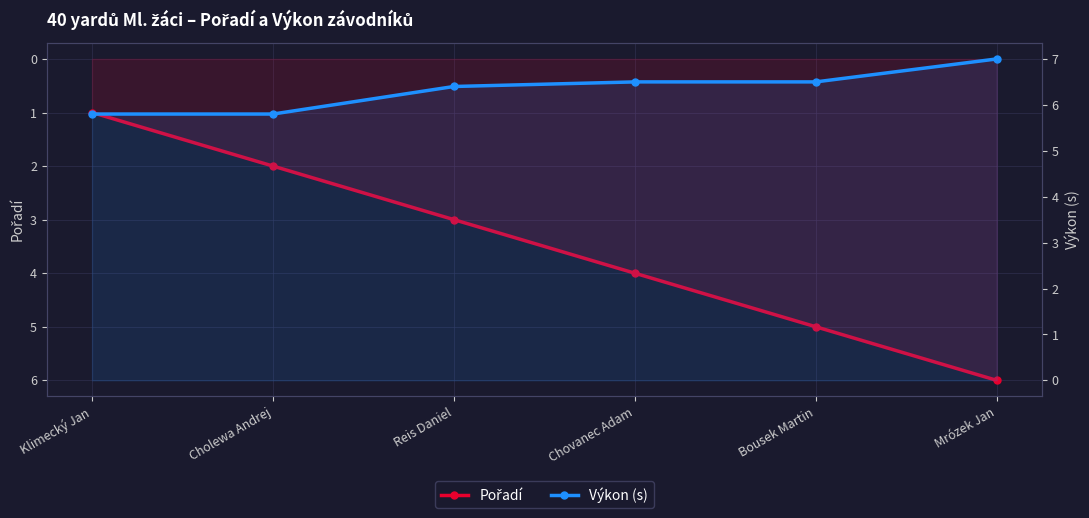

How many lines are shown in the chart?

2